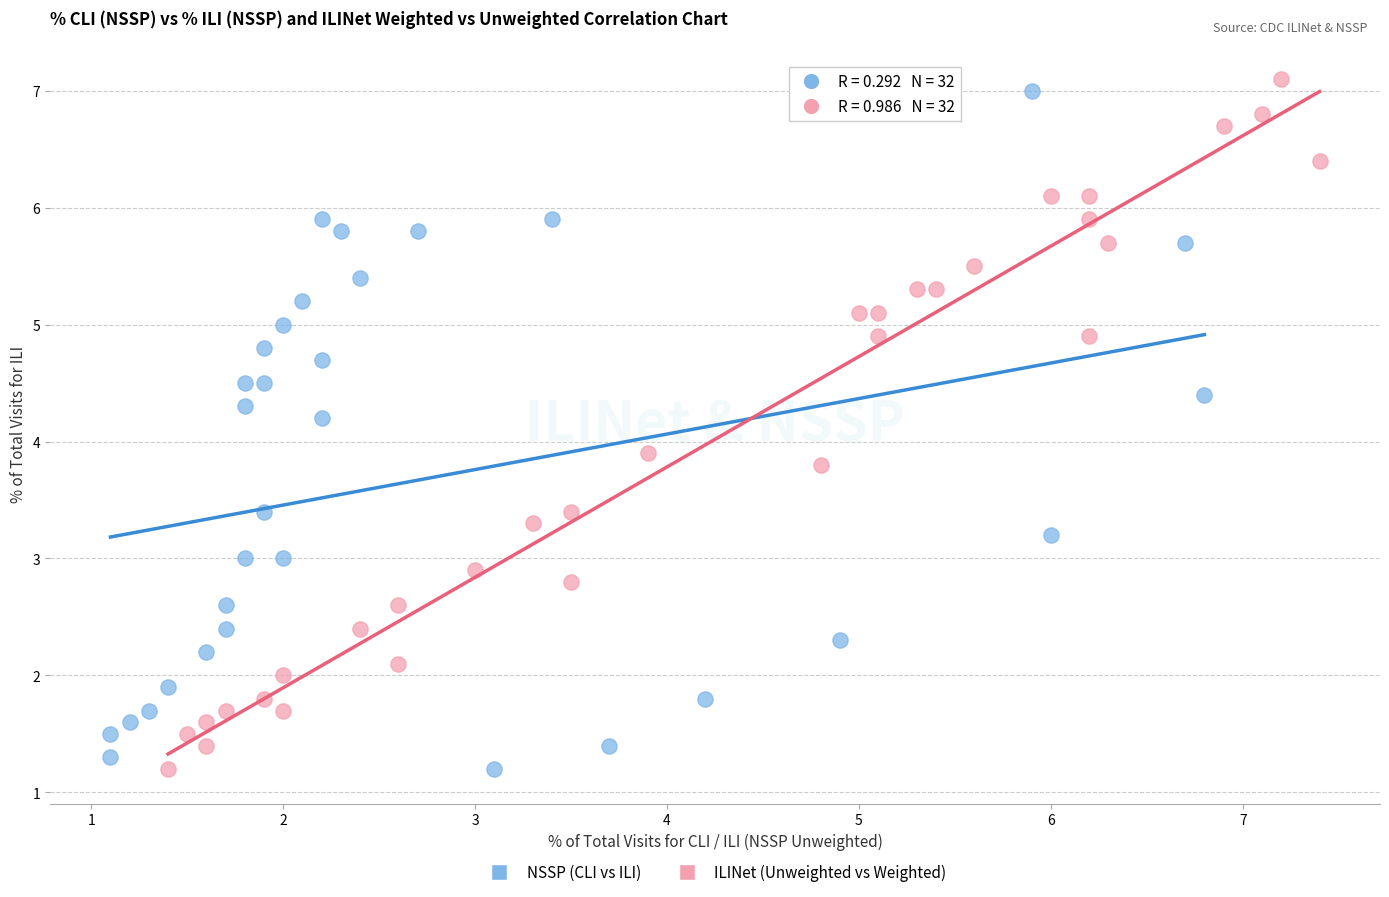

What are all the series names shown in the legend?

NSSP (CLI vs ILI), ILINet (Unweighted vs Weighted)